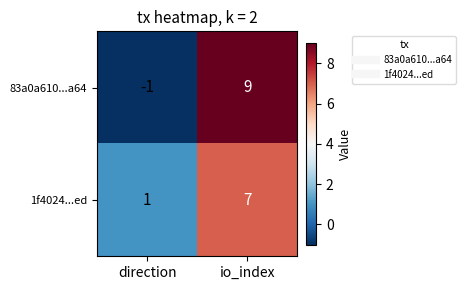

What is the difference between the 83a0a610...a64 values at io_index and direction?

10